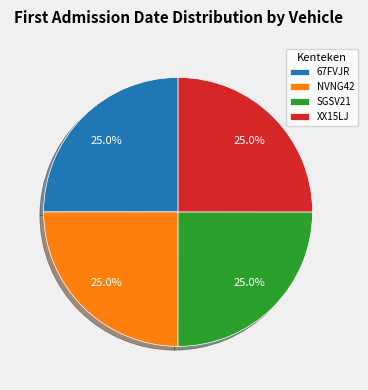

What is the ratio of the value at SGSV21 to the value at XX15LJ?

1.0